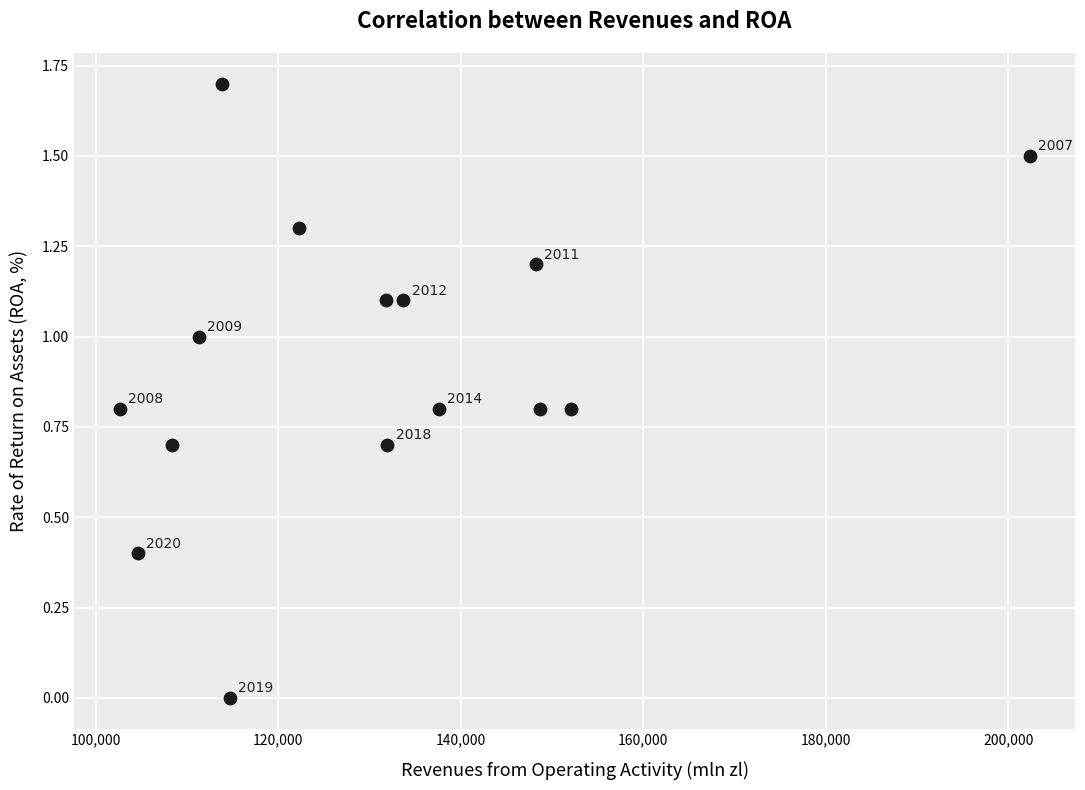

What is the range of Y values (max minus min)?

1.7